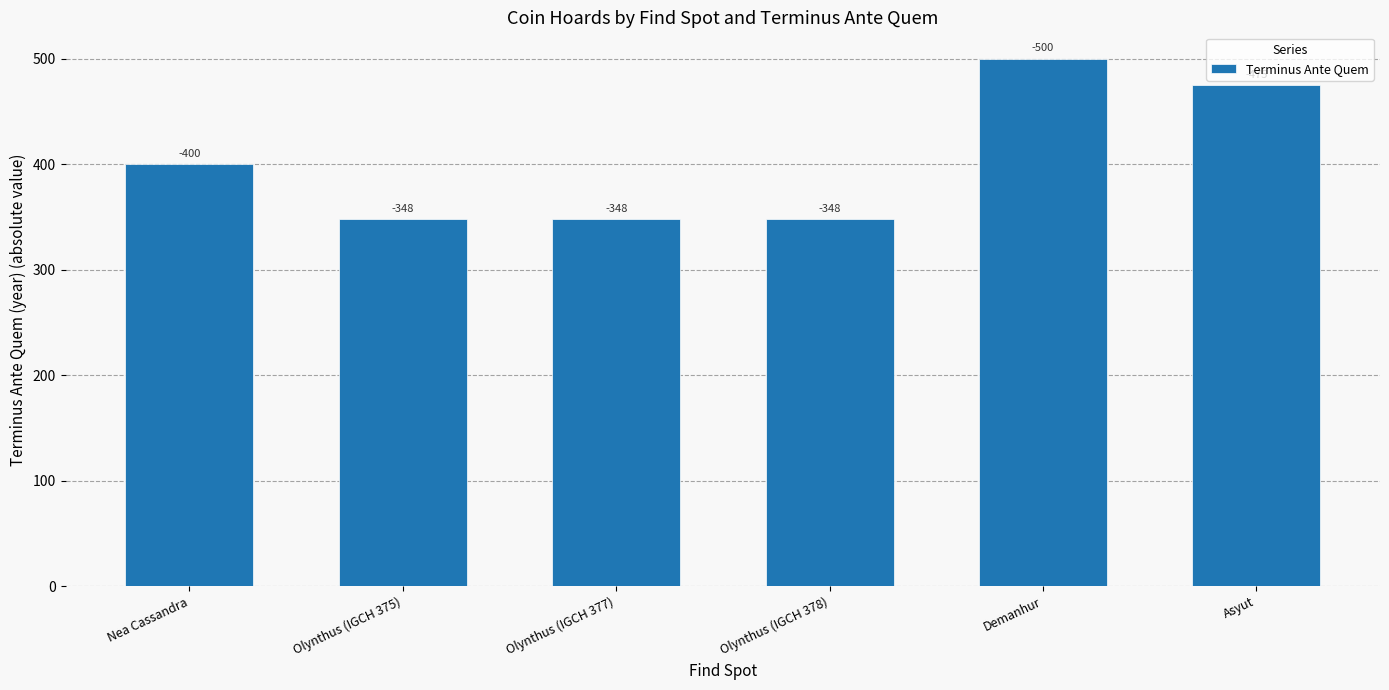

The value at Nea Cassandra is 276. True or false?

False